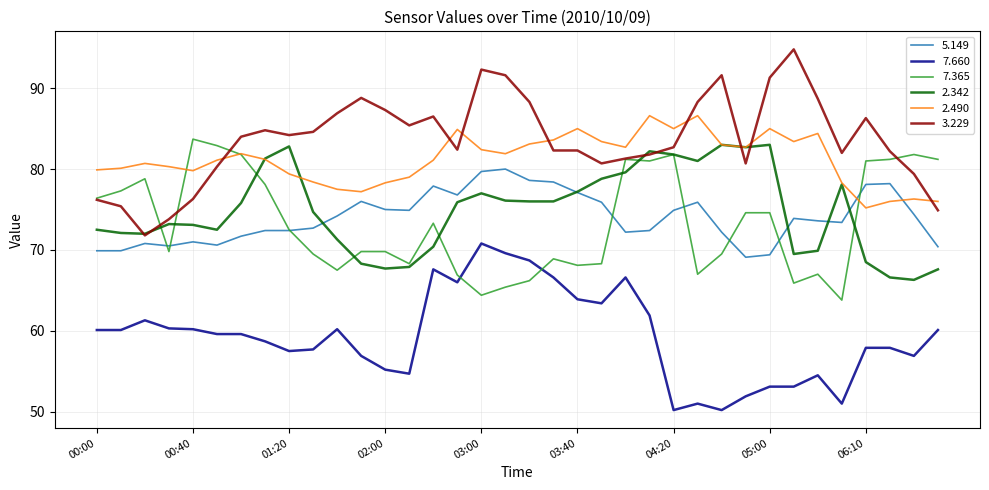

What is the sum of all 7.365 values?

2639.3